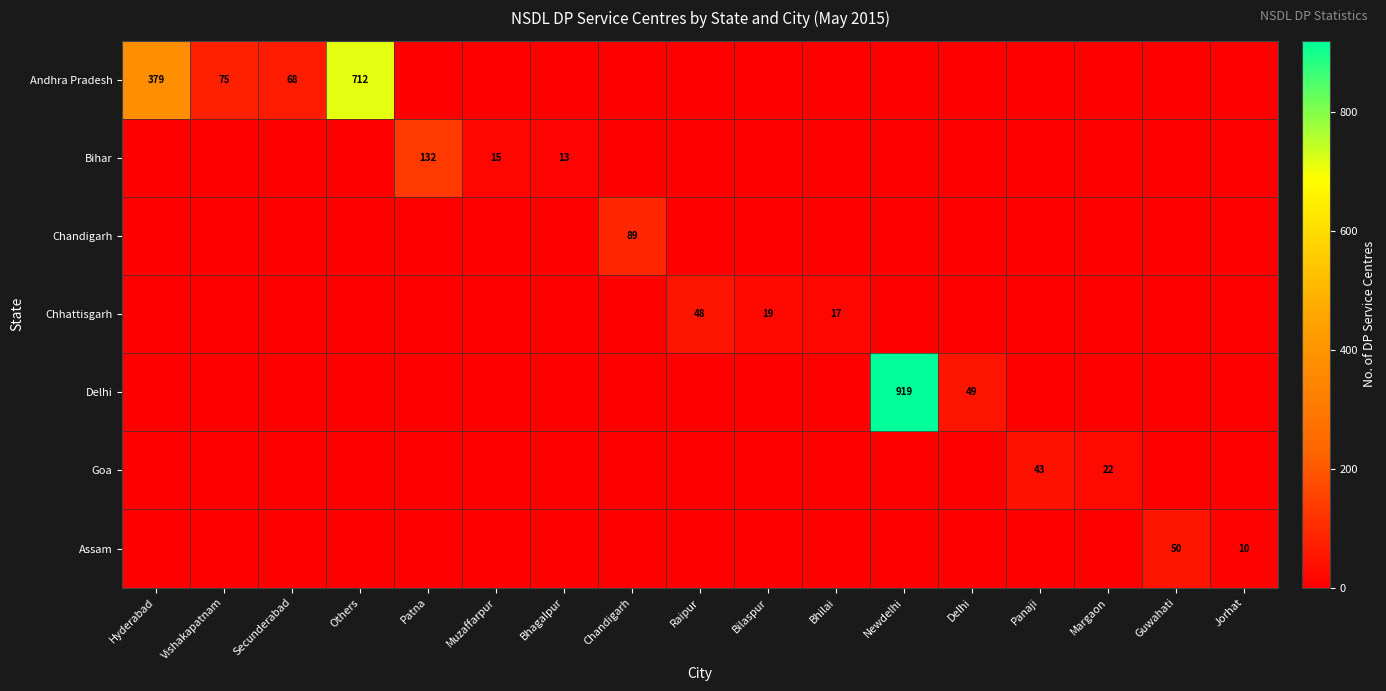

Count the number of data series in this chart.

7